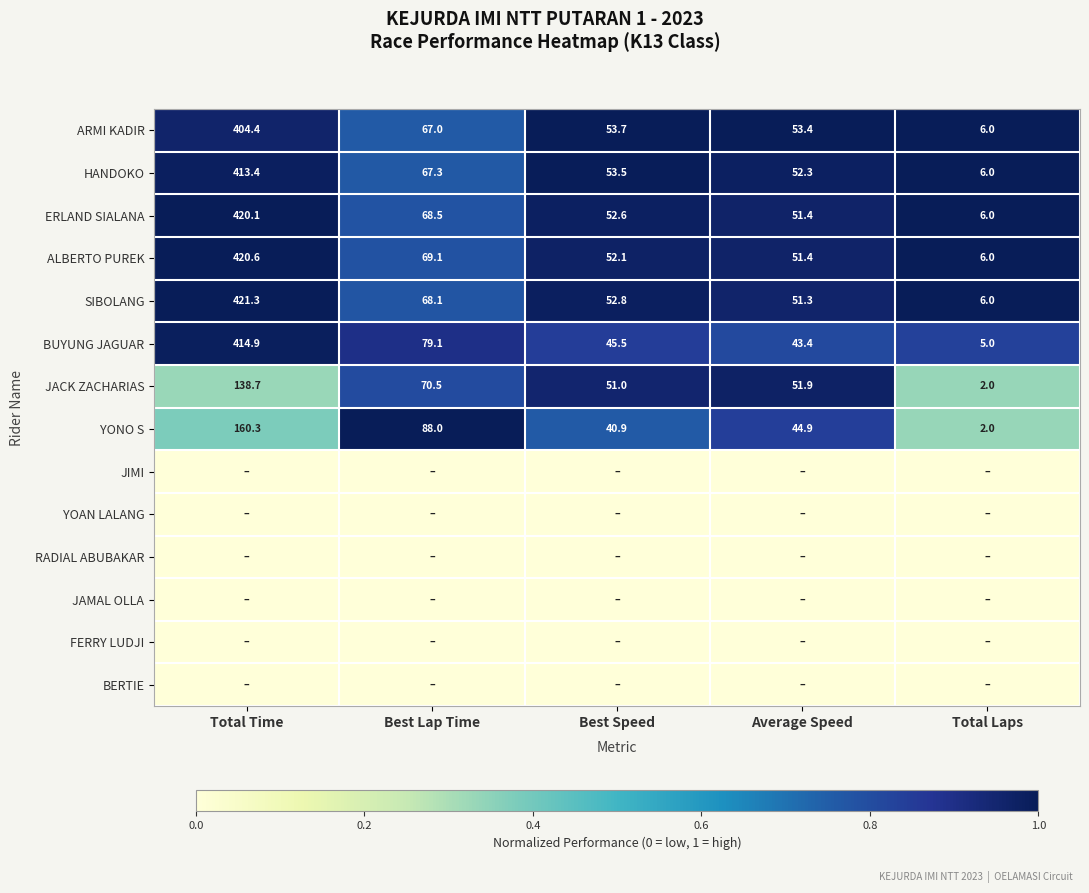

Is the value of BUYUNG JAGUAR at Average Speed greater than the value of JACK ZACHARIAS at Best Speed?

No